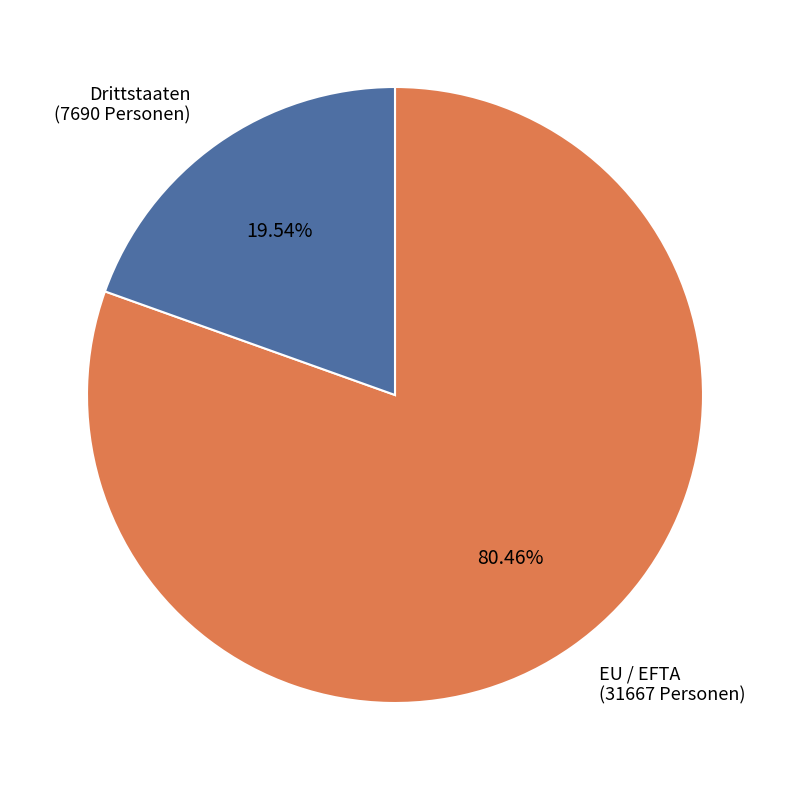

Which slice is the largest?

EU / EFTA